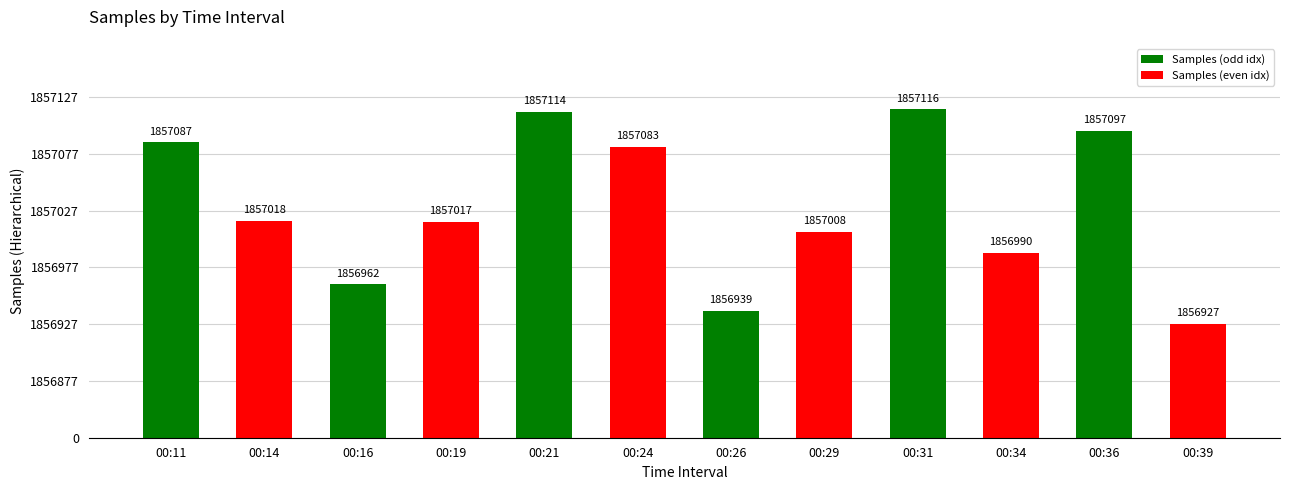

Rank the categories by value from highest to lowest.

00:31, 00:21, 00:36, 00:11, 00:24, 00:14, 00:19, 00:29, 00:34, 00:16, 00:26, 00:39